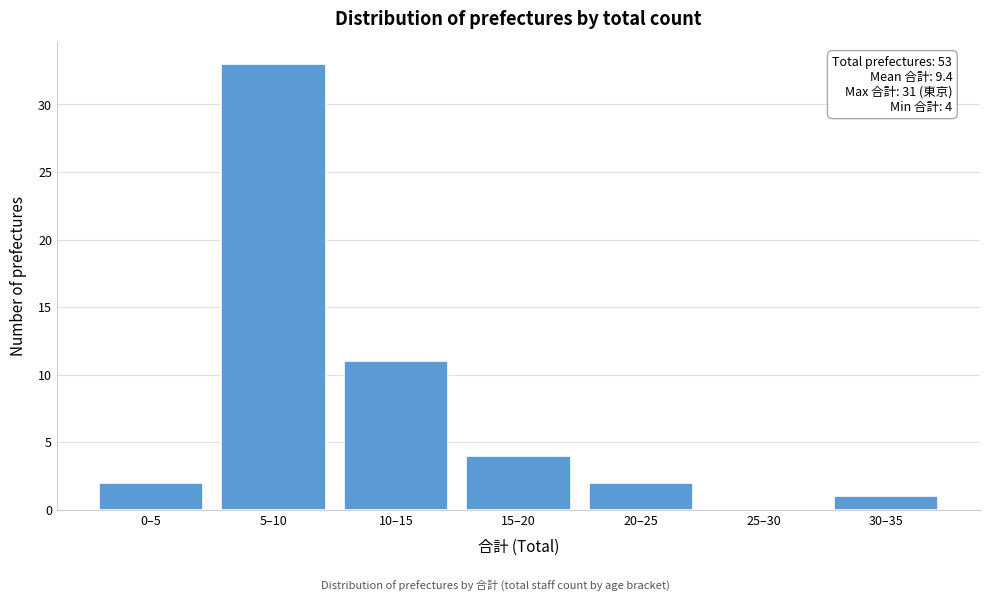

Reading right to left, list all the values displayed in this chart.

30–35=1	25–30=0	20–25=2	15–20=4	10–15=11	5–10=33	0–5=2